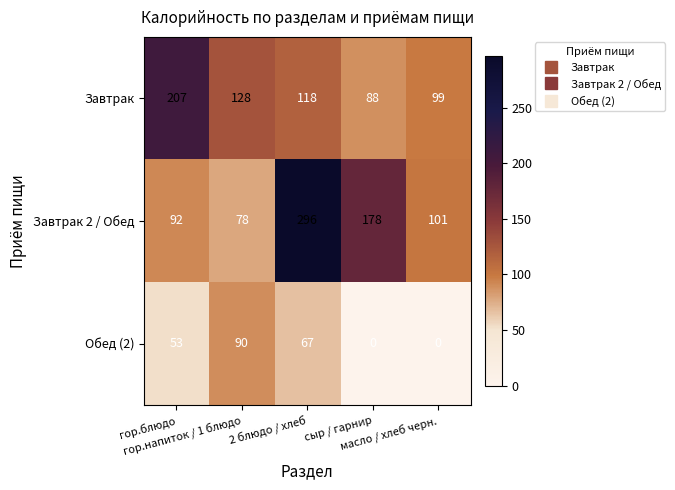

Which series has the widest spread of values?

Завтрак 2 / Обед